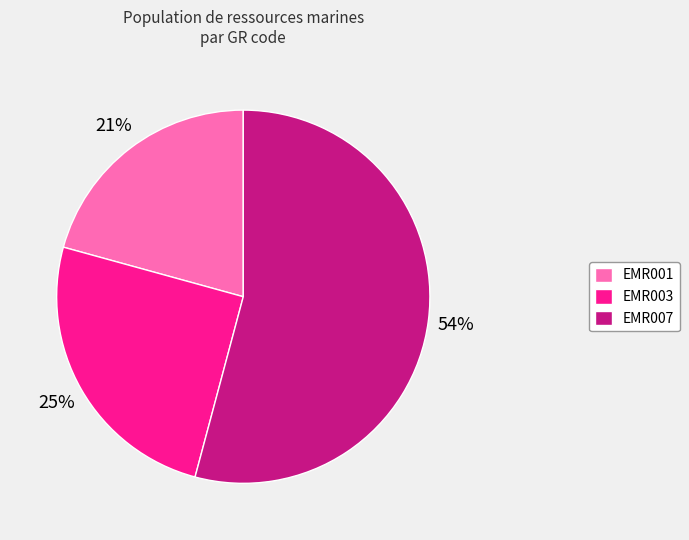

Rank the categories by value from lowest to highest.

EMR001, EMR003, EMR007